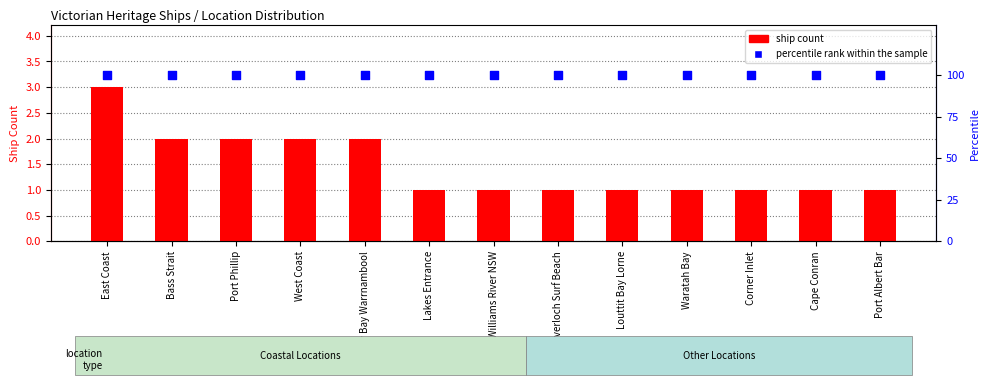

Which series reaches the maximum Y coordinate?

percentile rank within the sample